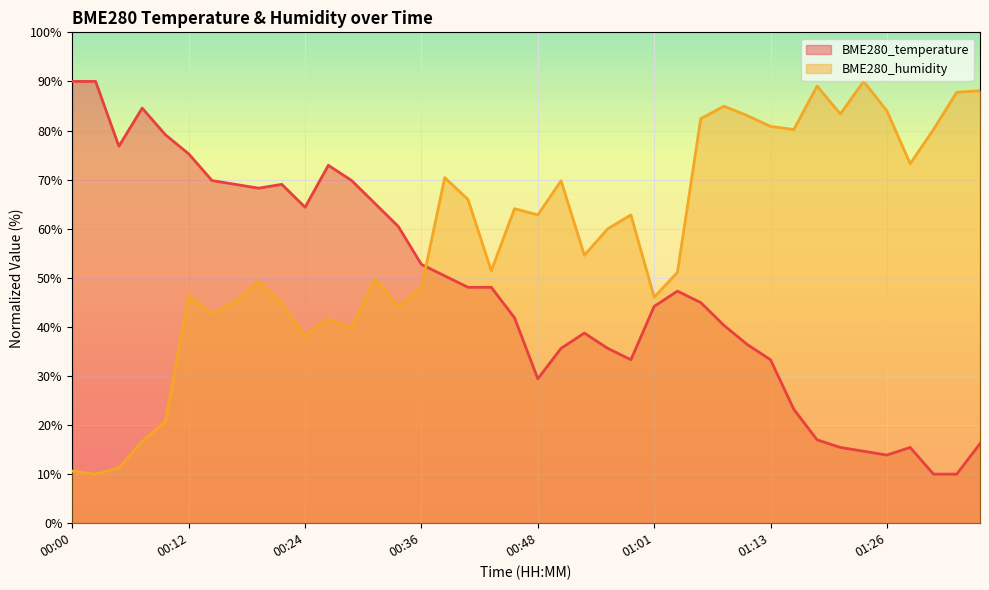

What are all the series names shown in the legend?

BME280_temperature, BME280_humidity